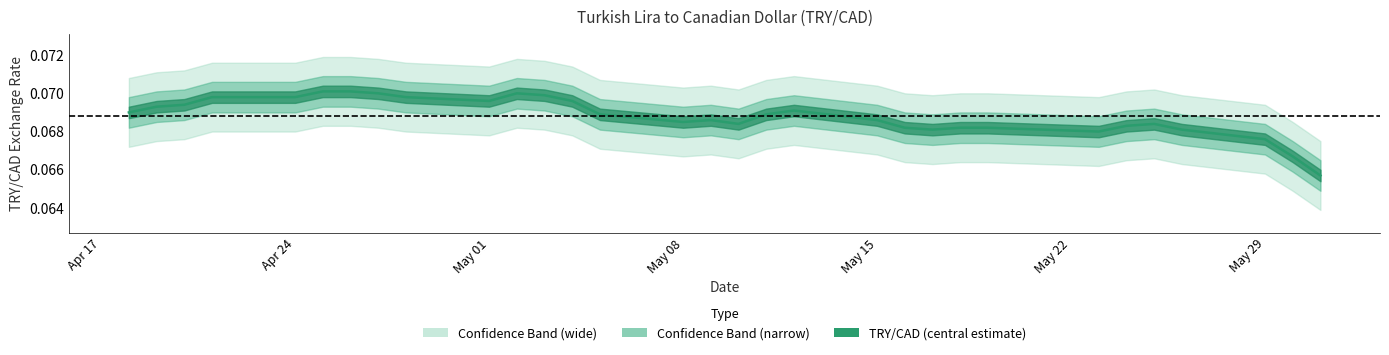

How many interior local peaks (higher than both neighbors) does the data have?

4